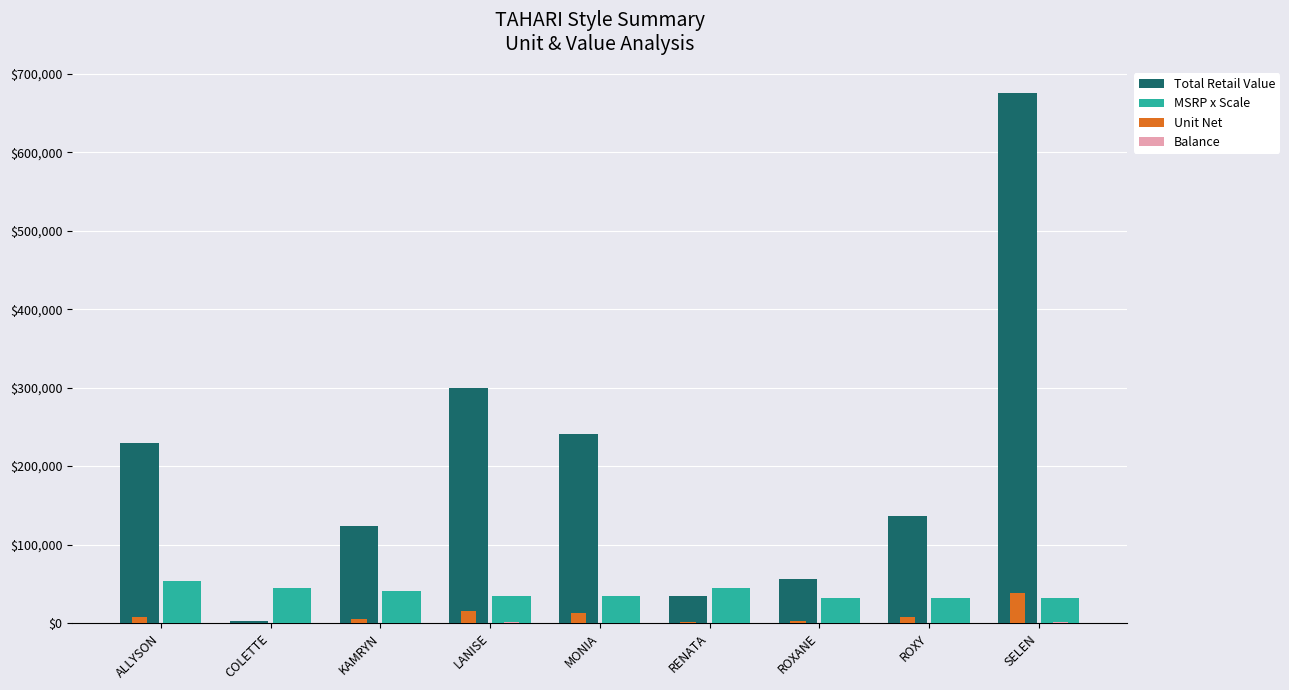

At which category is the sum across all series the highest?

SELEN